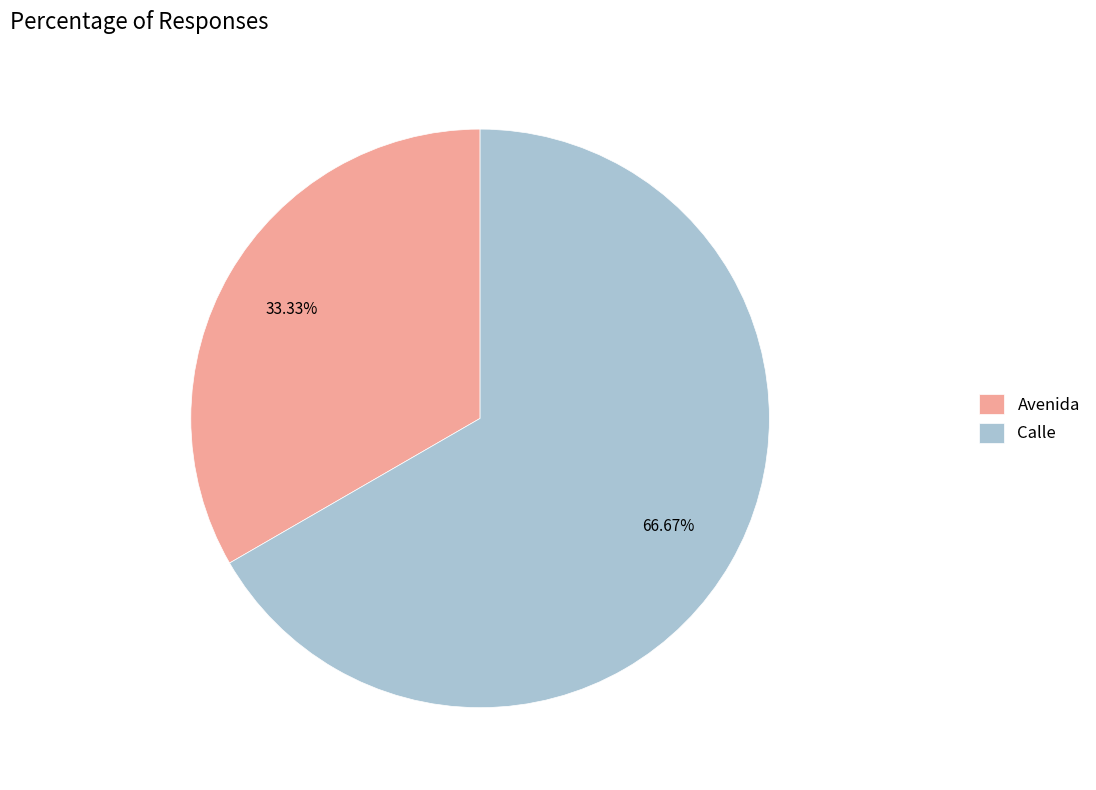

Which slice is the smallest?

Avenida